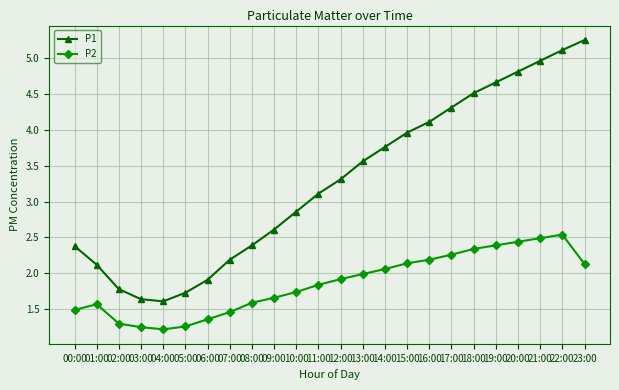

Rank the series at 11:00 from highest to lowest value.

P1, P2